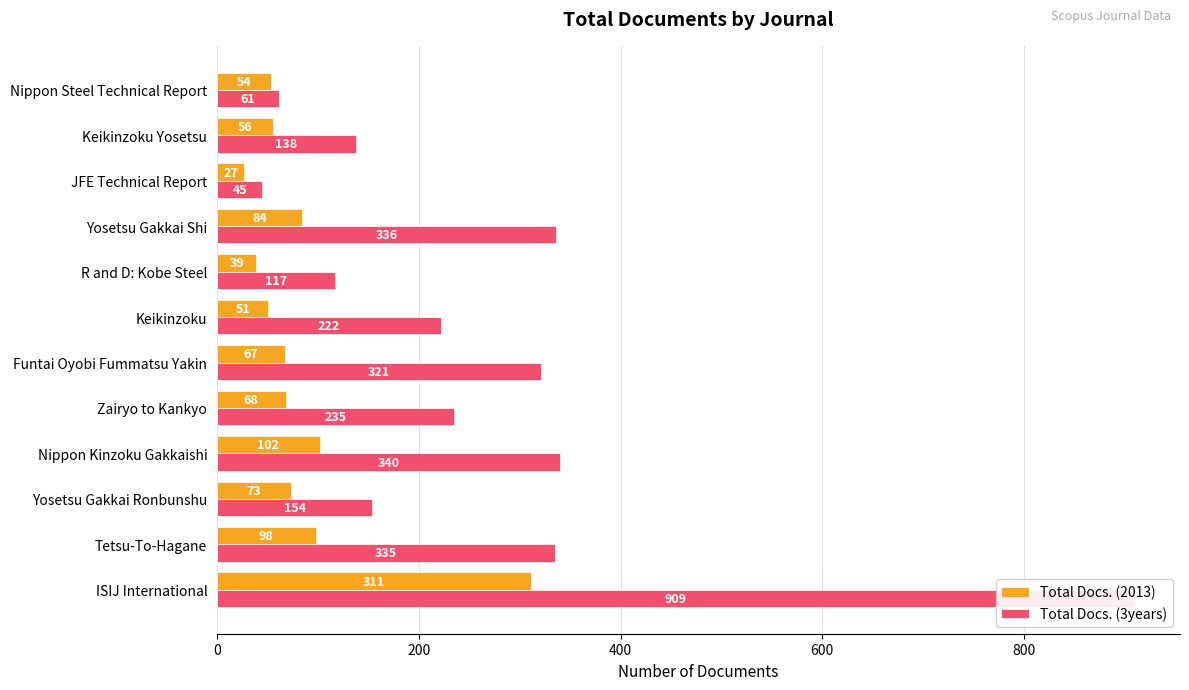

Are the bars horizontal?

Yes